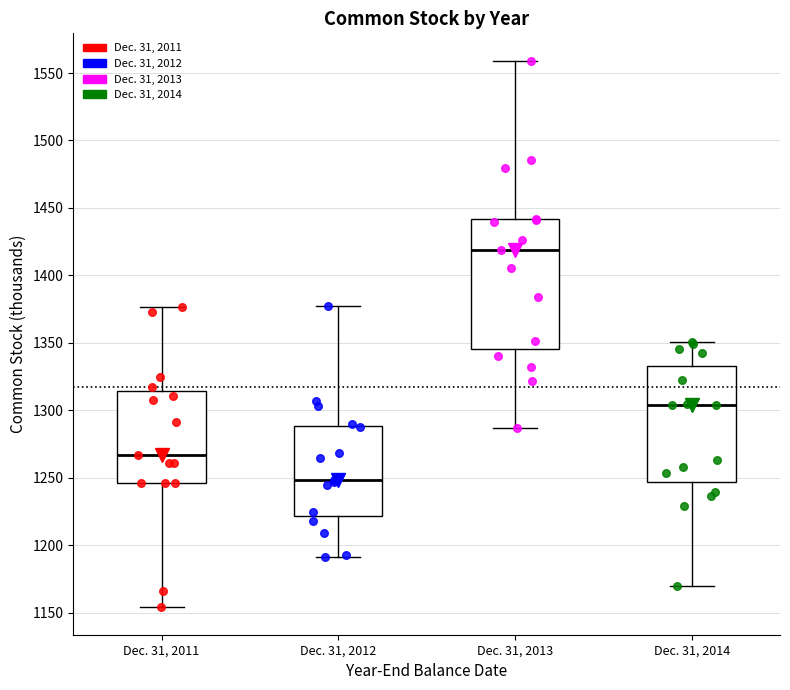

Where is the lower edge of the box for Dec. 31, 2013 on the y-axis? The values are not printed on the chart, so give them approximately, as read against the axis.

1345